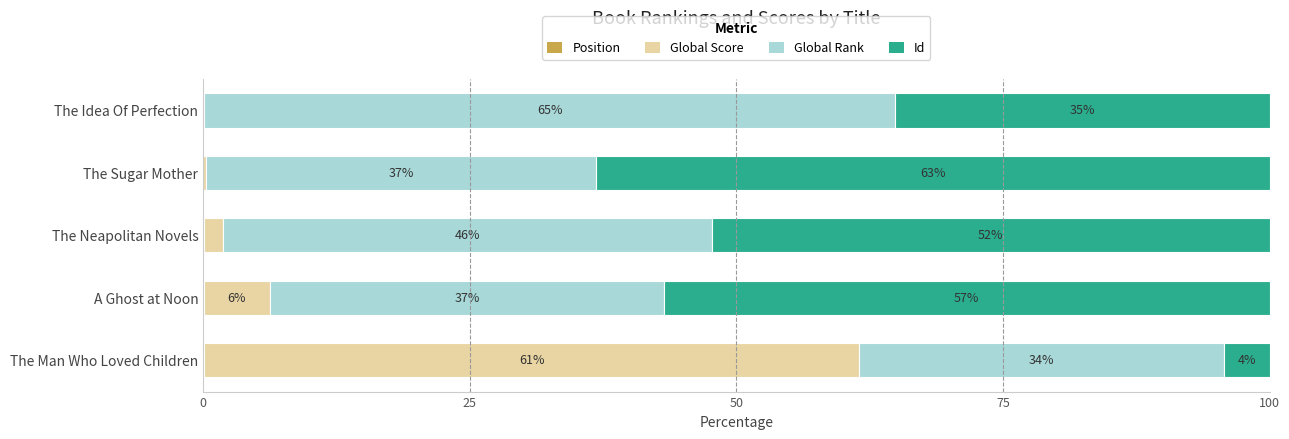

What is the total value across all series at A Ghost at Noon?

100.0